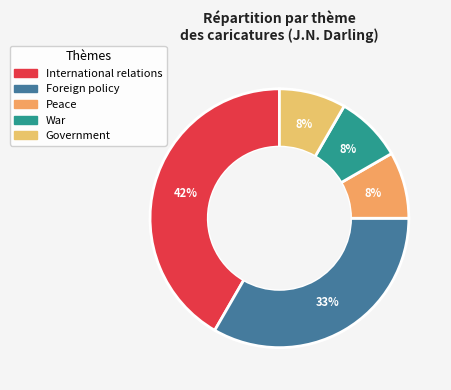

What percentage is the International relations slice, to the nearest percent?

42%